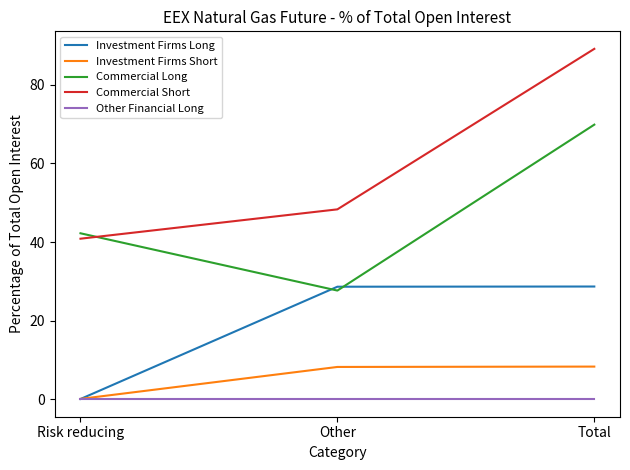

Which category has the highest value across all series?

Total